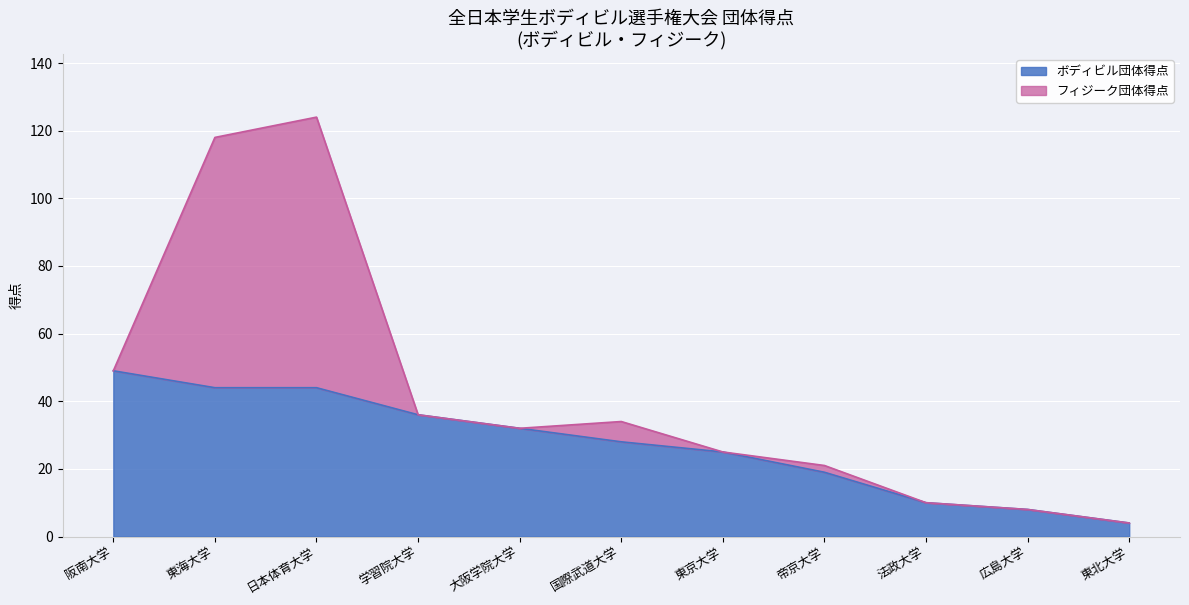

Rank the categories by value from lowest to highest.

東北大学, 広島大学, 法政大学, 帝京大学, 東京大学, 国際武道大学, 大阪学院大学, 学習院大学, 東海大学, 日本体育大学, 阪南大学